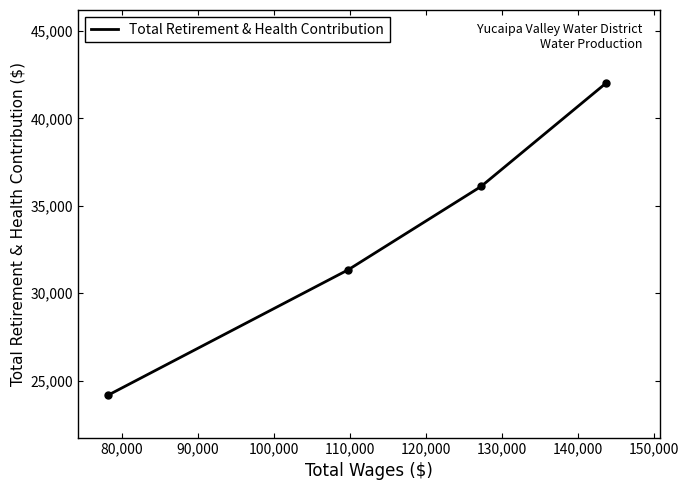

What is the difference between the second highest and second lowest values?

4769